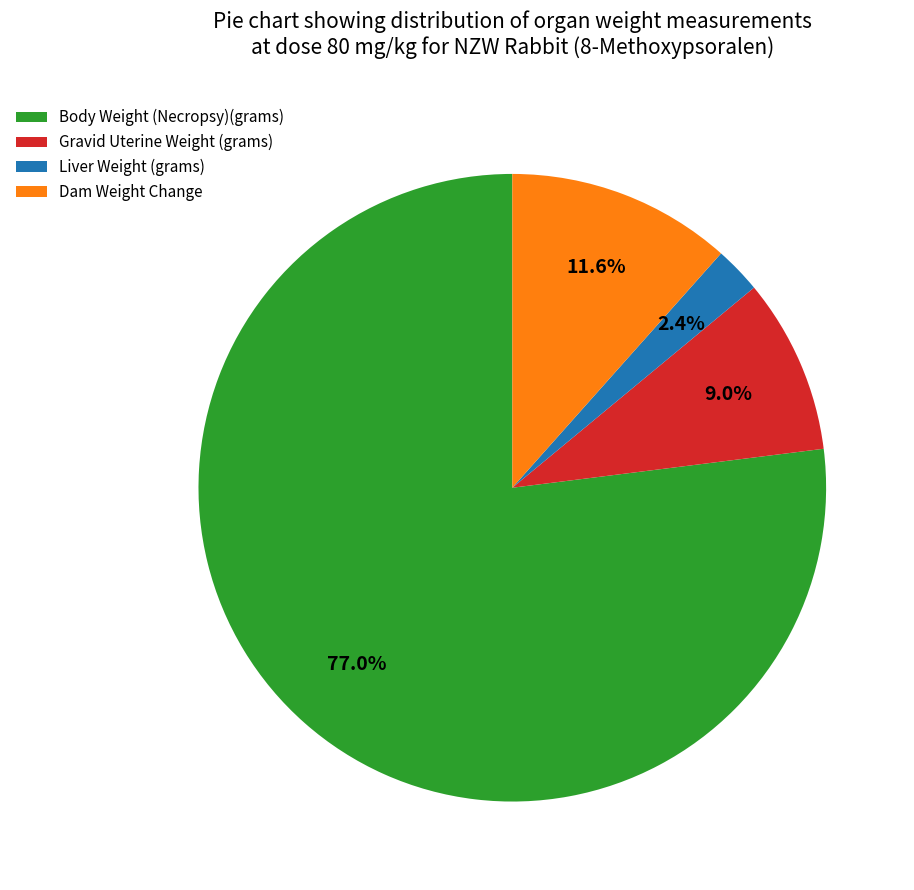

What is the smallest slice in the pie chart?

Liver Weight (grams)